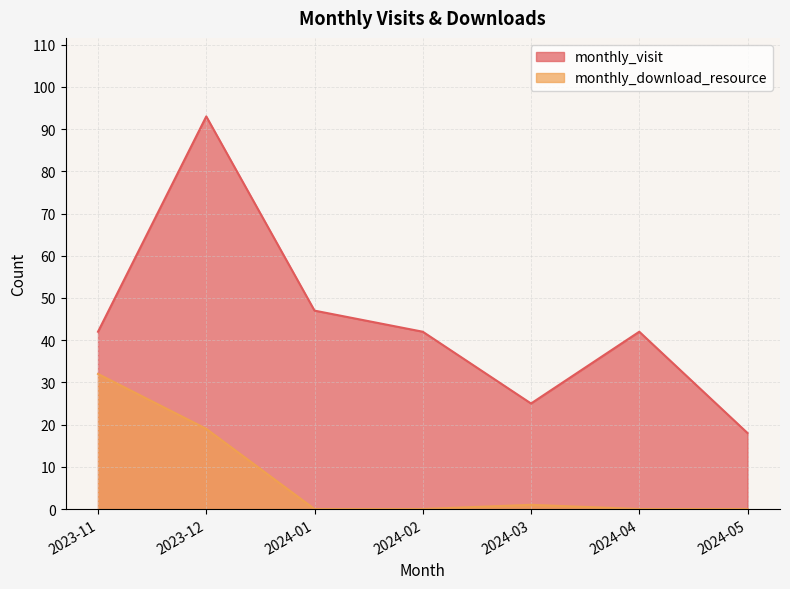

What is the sum of the monthly_download_resource values at 2023-11 and 2023-12?

51